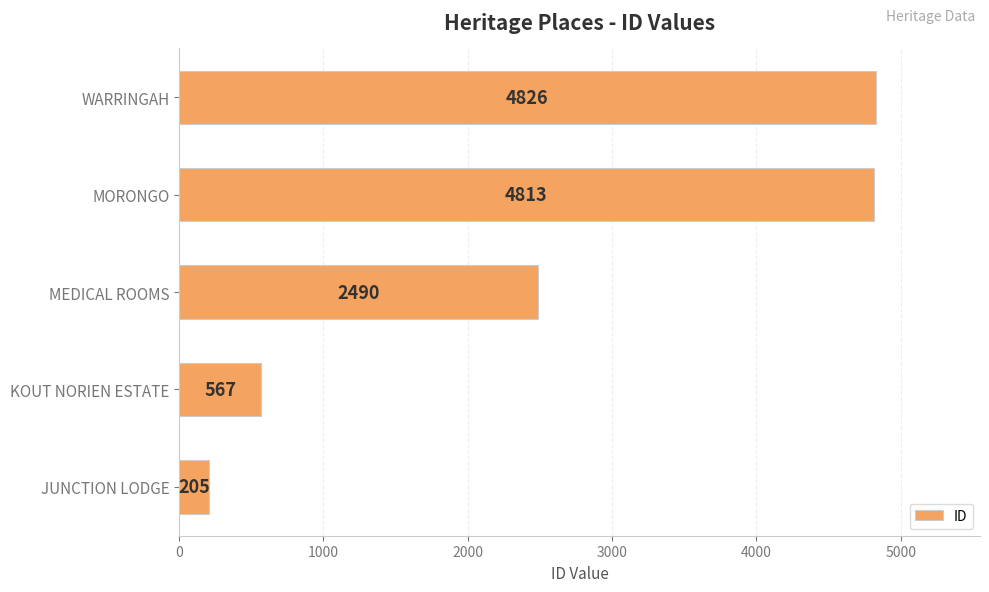

What value does the data have at KOUT NORIEN ESTATE, to the nearest 100?

600